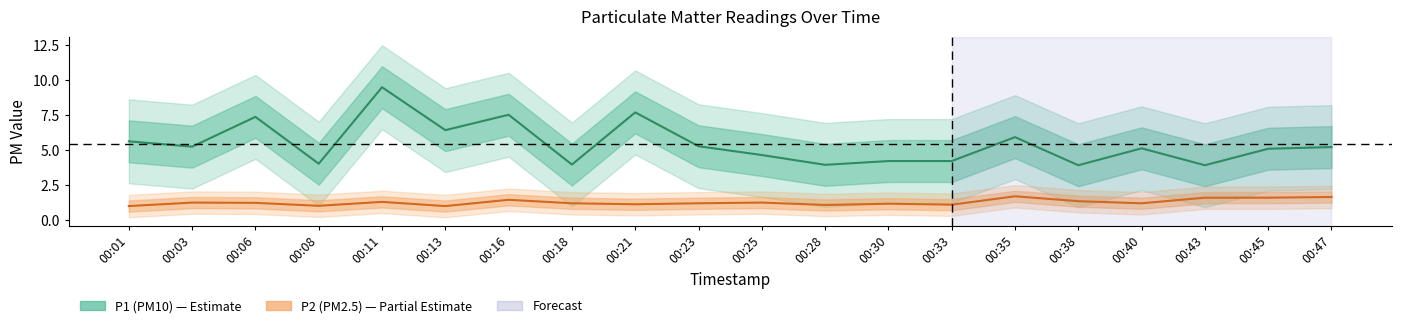

The P2 series shows 1.8 at 00:28. True or false?

False